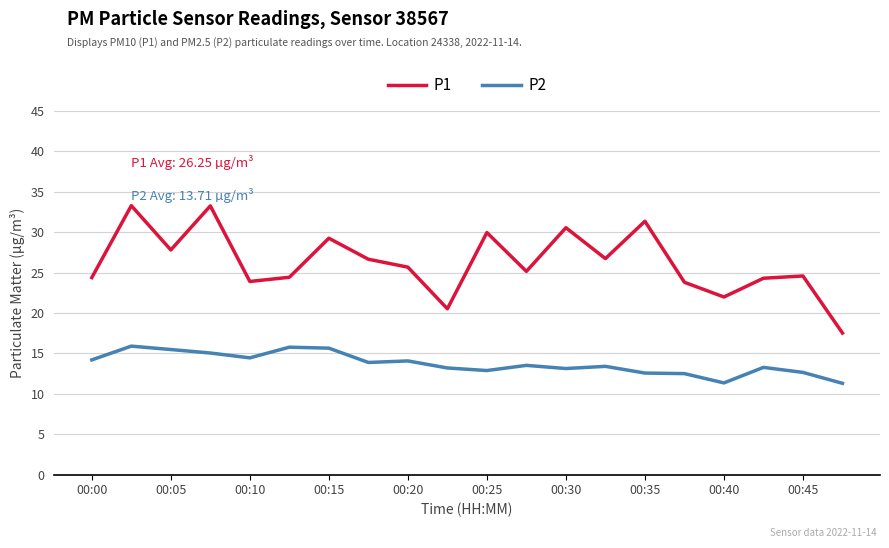

Which series has the largest range (max minus min)?

P1